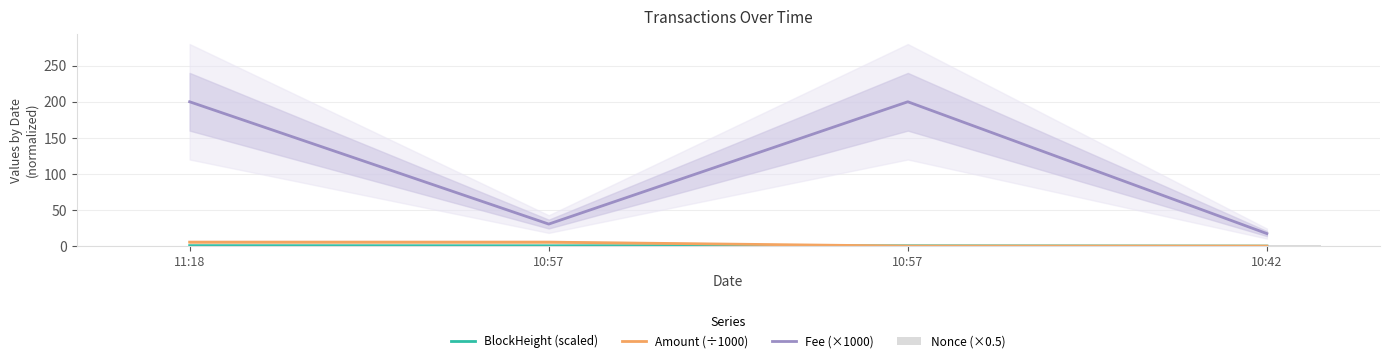

Which category has the highest value across all series?

11:18